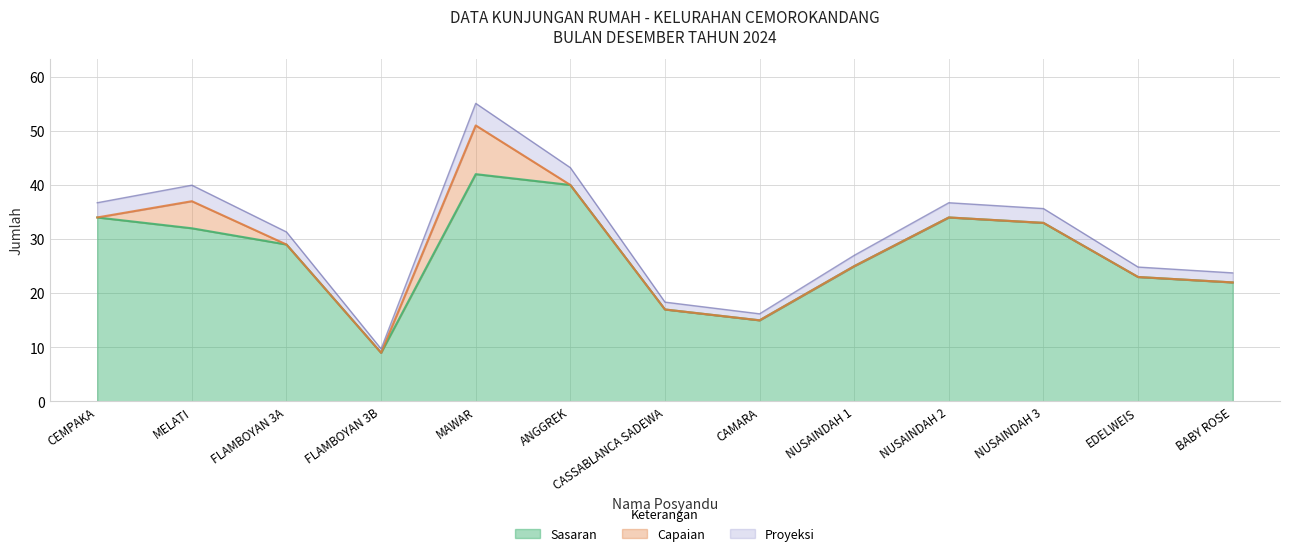

At which category is the sum across all series the highest?

MAWAR